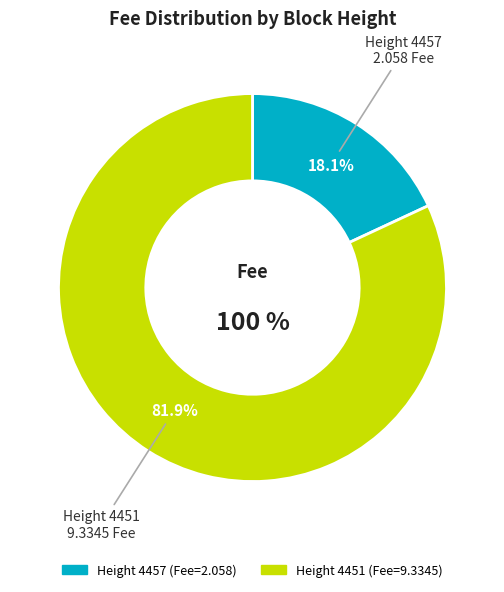

To the nearest percent, what is the difference between the largest and smallest slice percentages?

64%